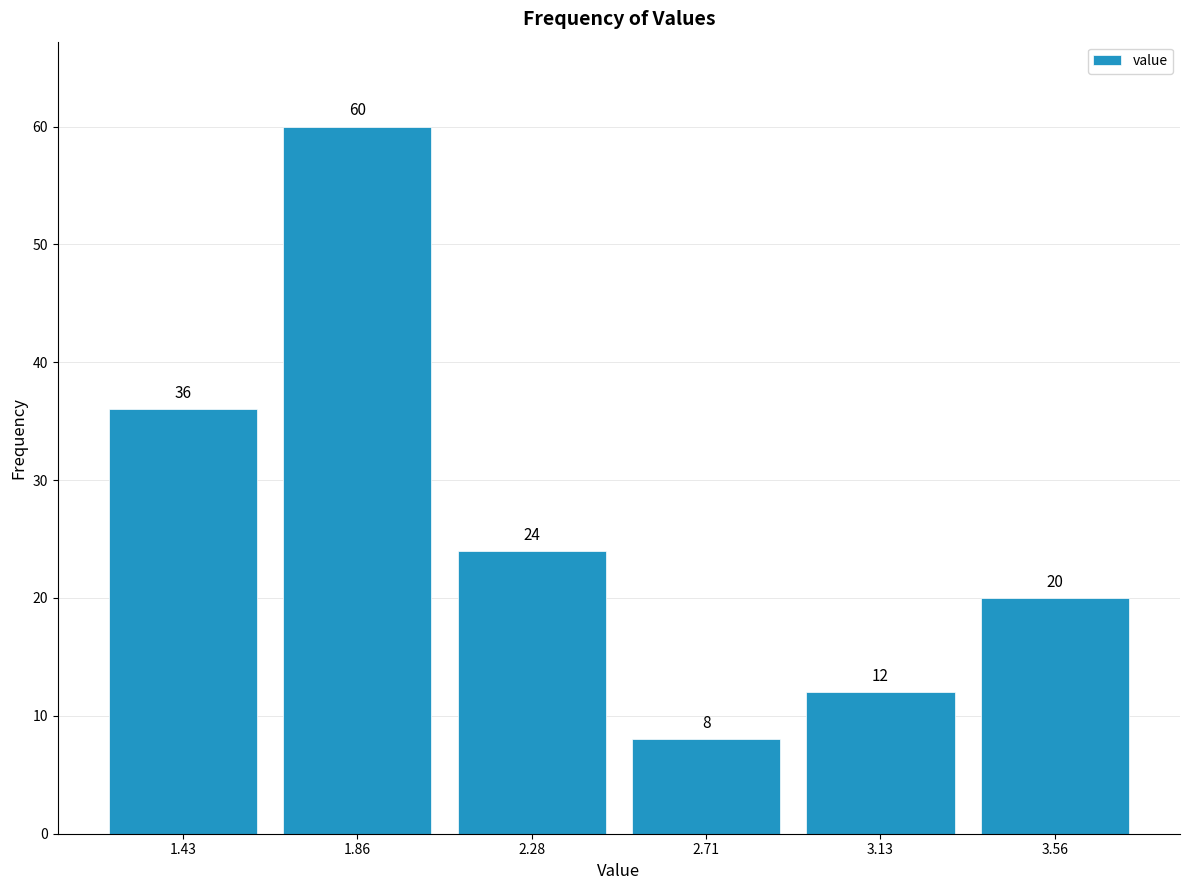

Reading left to right, transcribe this chart: for each bar, give the range it covers on the x-axis and its height. The bar edges are not printed on the chart, so give them approximately, as read against the axis.

1.220 to 1.645: 36
1.645 to 2.070: 60
2.070 to 2.495: 24
2.495 to 2.920: 8
2.920 to 3.345: 12
3.345 to 3.770: 20